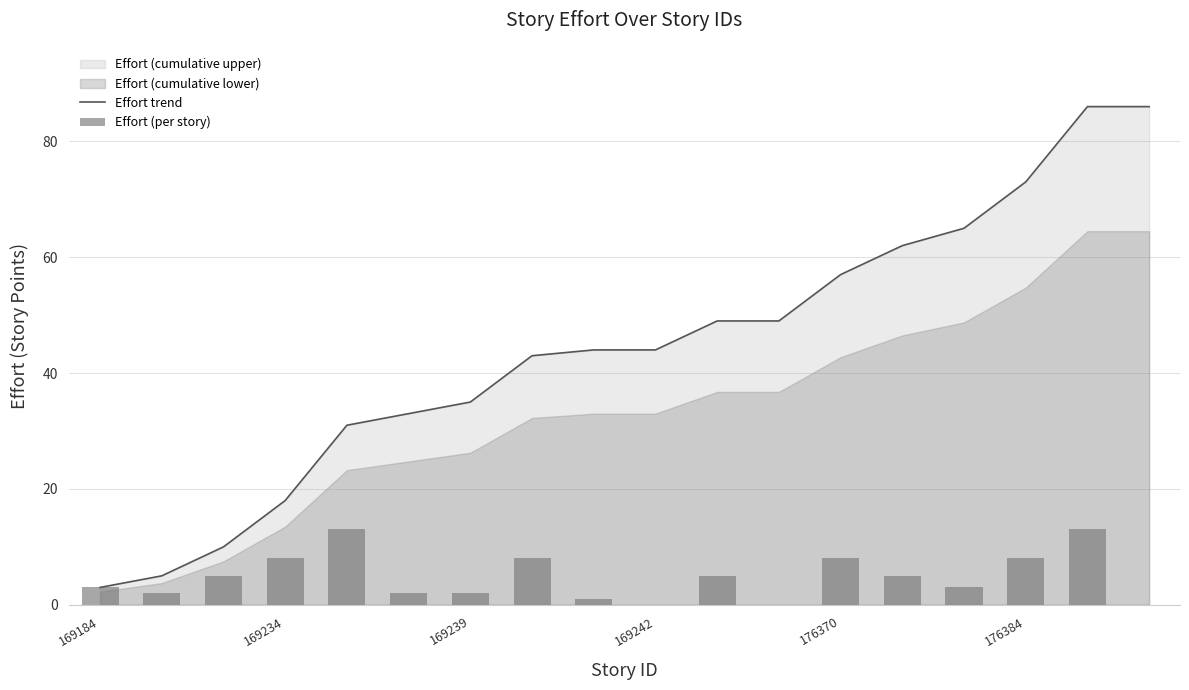

The value of Effort trend at 10 is 29. True or false?

False